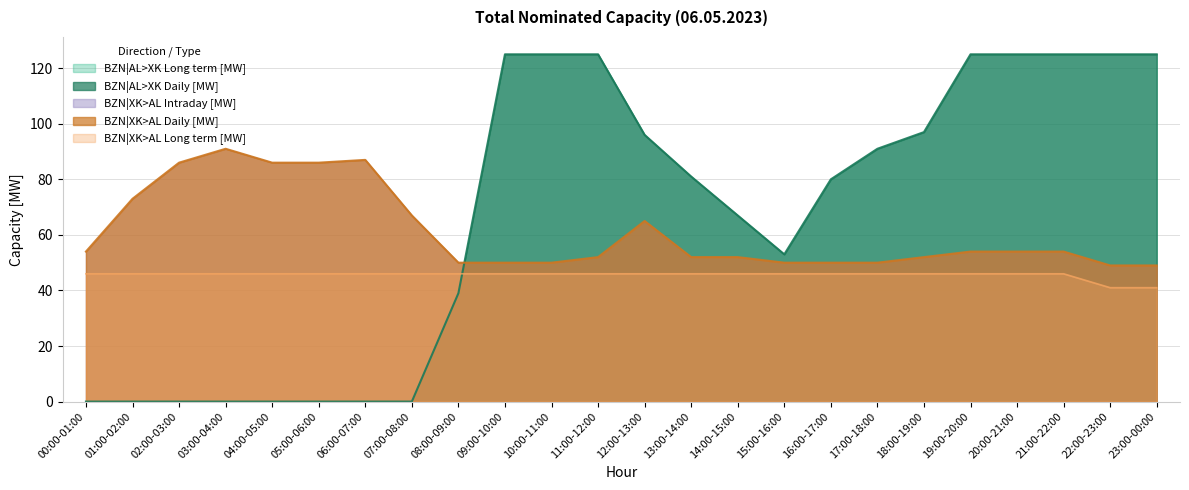

Reading right to left, transcribe all the data shown in this chart.

BZN|AL>XK Daily [MW]: 125	125	125	125	125	97	91	80	53	67	81	96	125	125	125	39	0	0	0	0	0	0	0	0
BZN|XK>AL Long term [MW]: 41	41	46	46	46	46	46	46	46	46	46	46	46	46	46	46	46	46	46	46	46	46	46	46
BZN|XK>AL Daily [MW]: 49	49	54	54	54	52	50	50	50	52	52	65	52	50	50	50	67	87	86	86	91	86	73	54